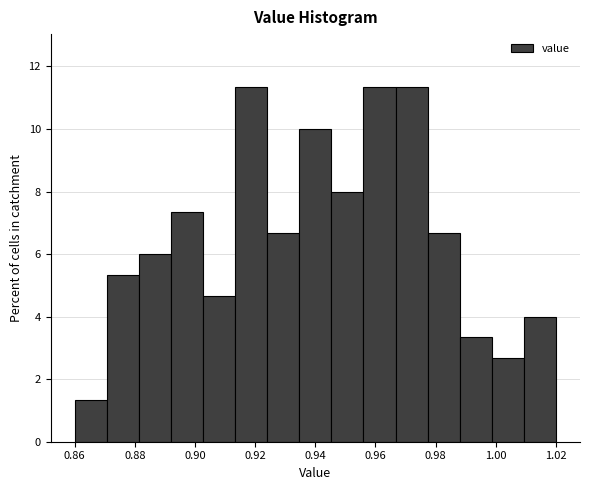

Reading left to right, transcribe this chart: for each bar, give the range it covers on the x-axis and its height. Neither the bar edges nor the heights are printed on the chart, so give them approximately, as read against the axes.

0.860 to 0.870: 1.4
0.870 to 0.882: 5.4
0.882 to 0.892: 6.0
0.892 to 0.902: 7.4
0.902 to 0.914: 4.6
0.914 to 0.924: 11.4
0.924 to 0.934: 6.6
0.934 to 0.946: 10.0
0.946 to 0.956: 8.0
0.956 to 0.966: 11.4
0.966 to 0.978: 11.4
0.978 to 0.988: 6.6
0.988 to 0.998: 3.4
0.998 to 1.010: 2.6
1.010 to 1.020: 4.0